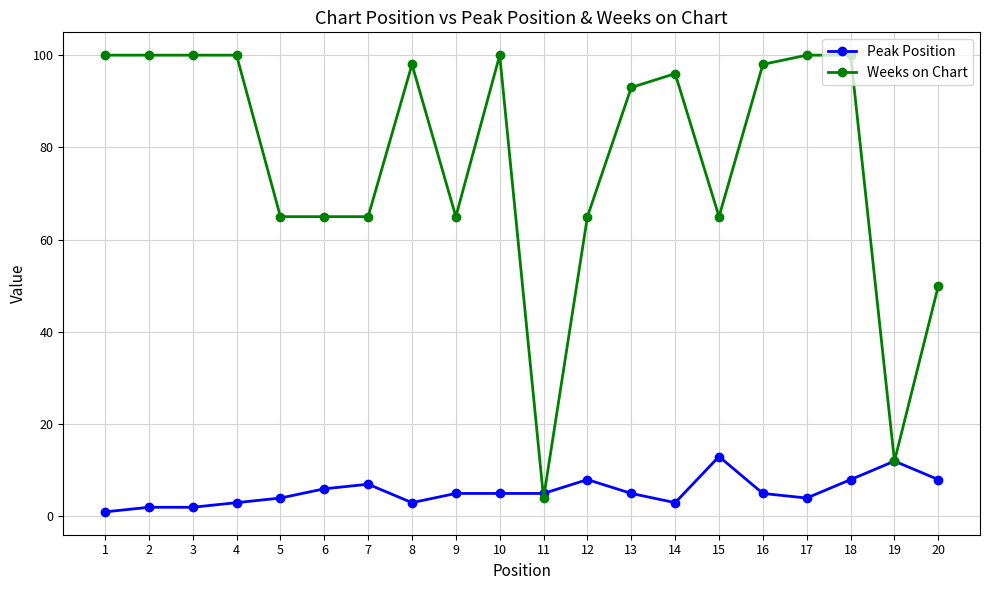

Rank the series by their average value, from highest to lowest.

Weeks on Chart, Peak Position